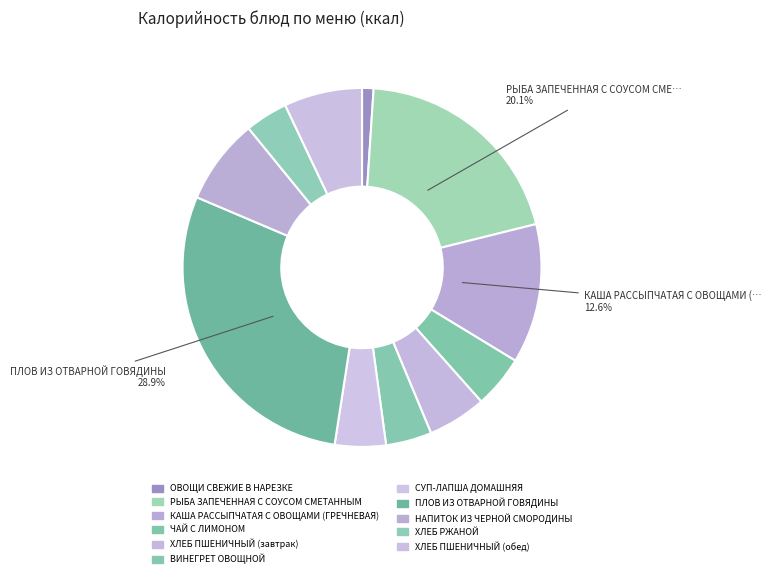

What percentage is NOT represented by ХЛЕБ РЖАНОЙ?

96.1%